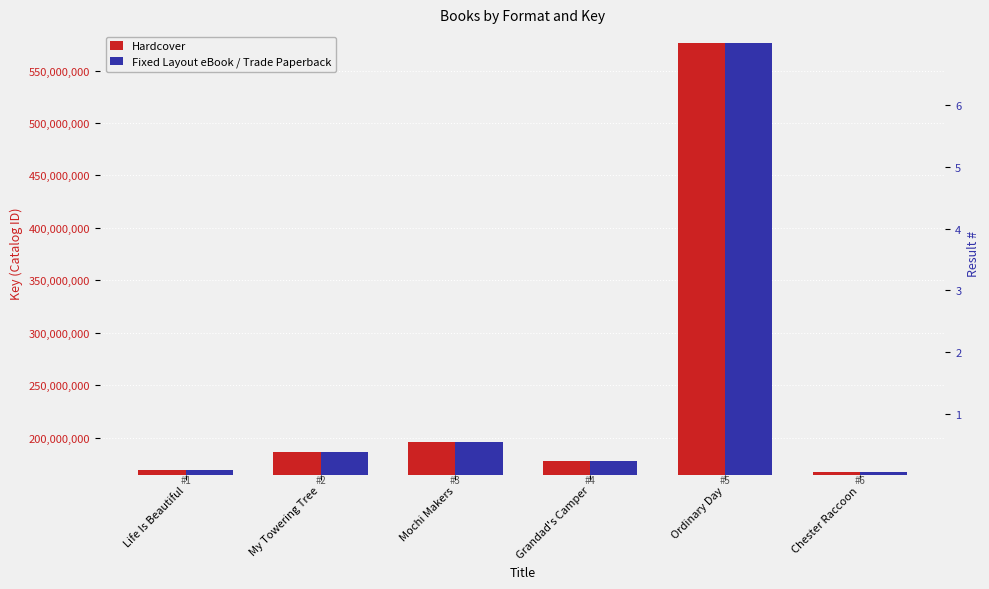

At Ordinary Day, list the series in order from largest to smallest.

Hardcover, Fixed Layout eBook / Trade Paperback